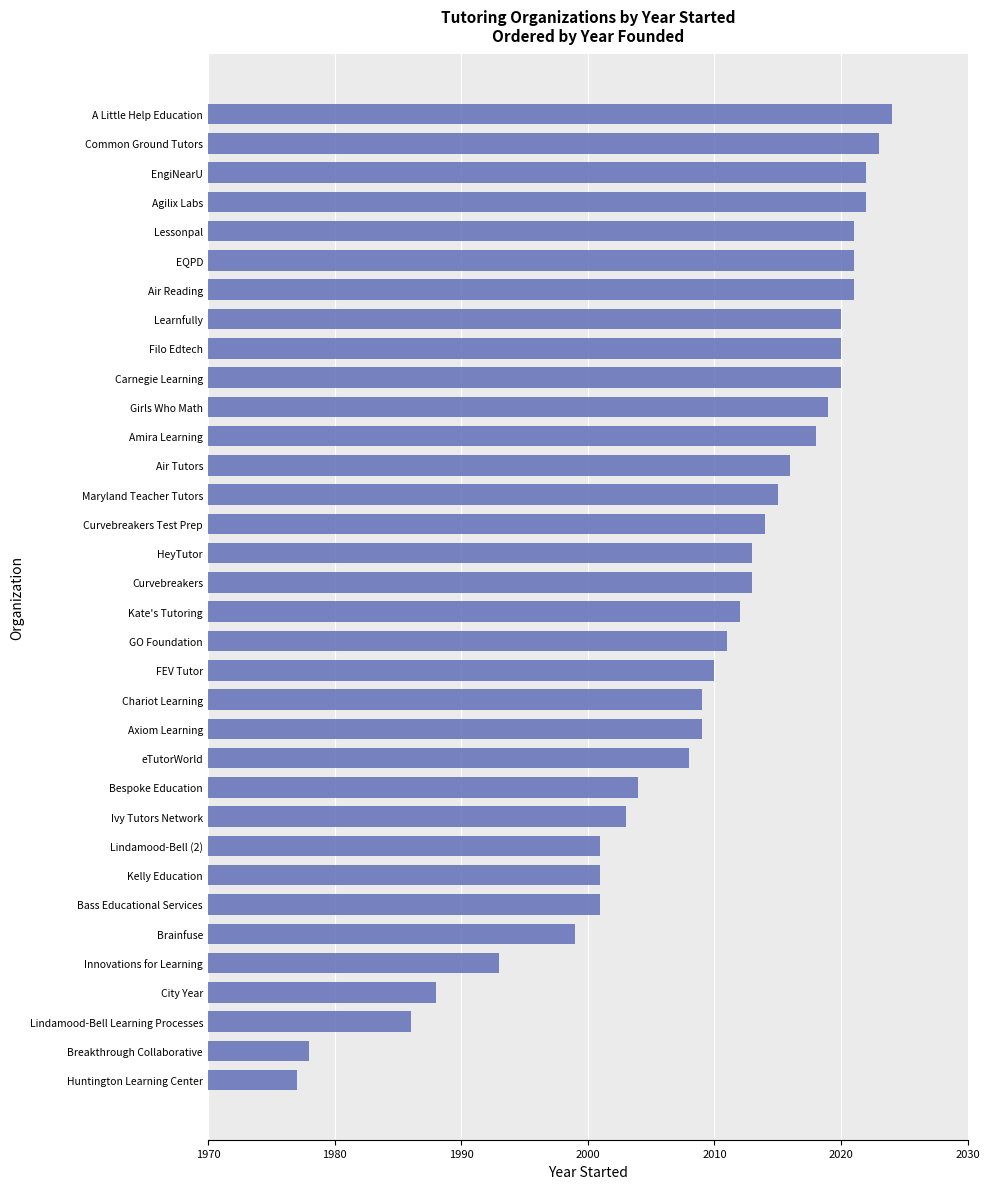

Are the bars horizontal?

Yes